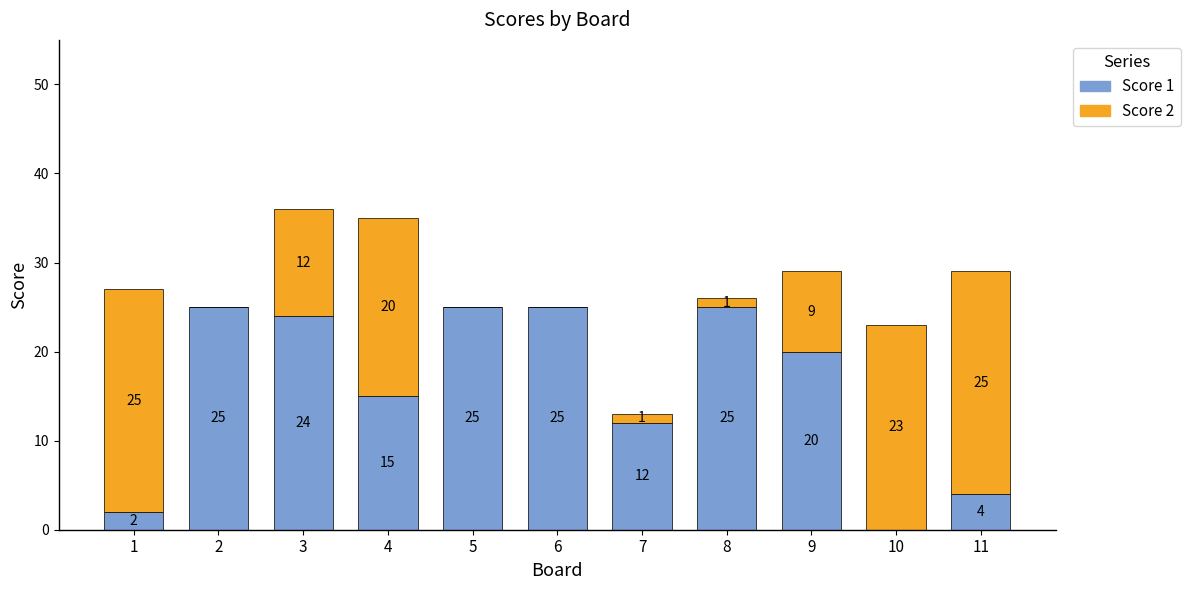

Reading right to left, transcribe the values for Score 1.

11=4	10=0	9=20	8=25	7=12	6=25	5=25	4=15	3=24	2=25	1=2